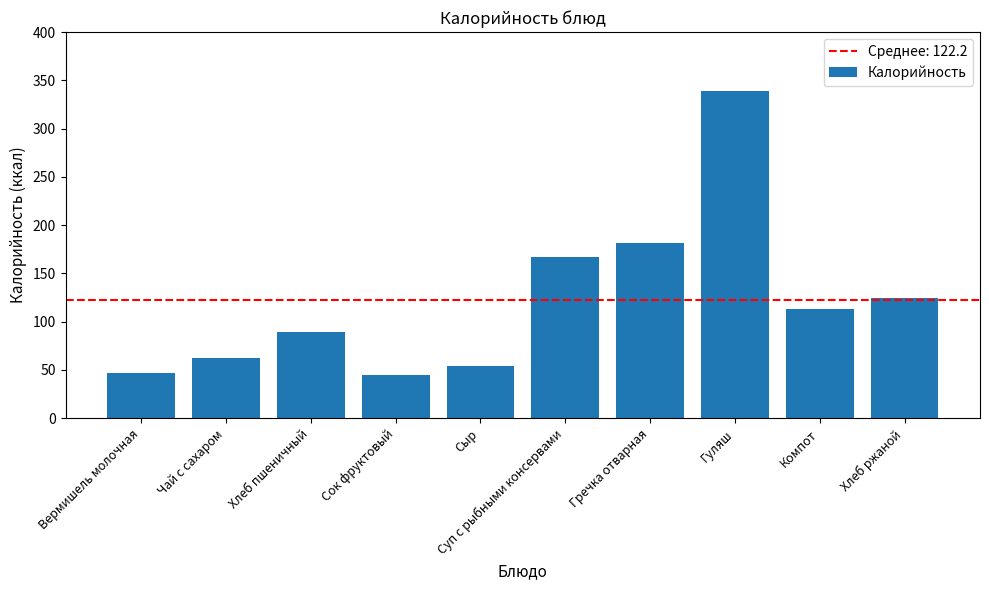

At which label is the value closest to 192?

Гречка отварная